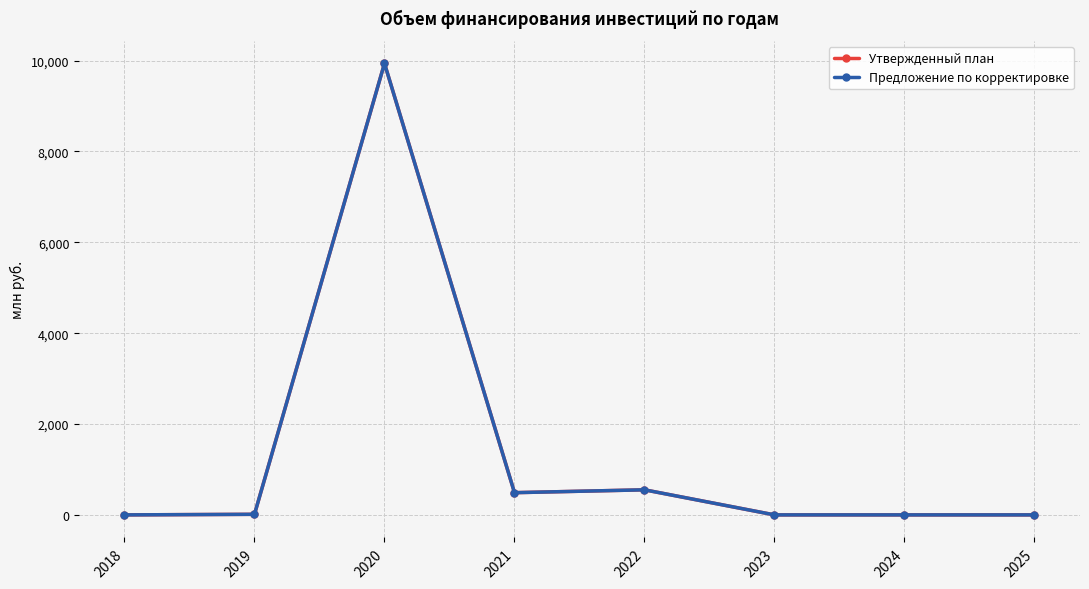

Is it true that Утвержденный план equals 0.0 at 2023?

True